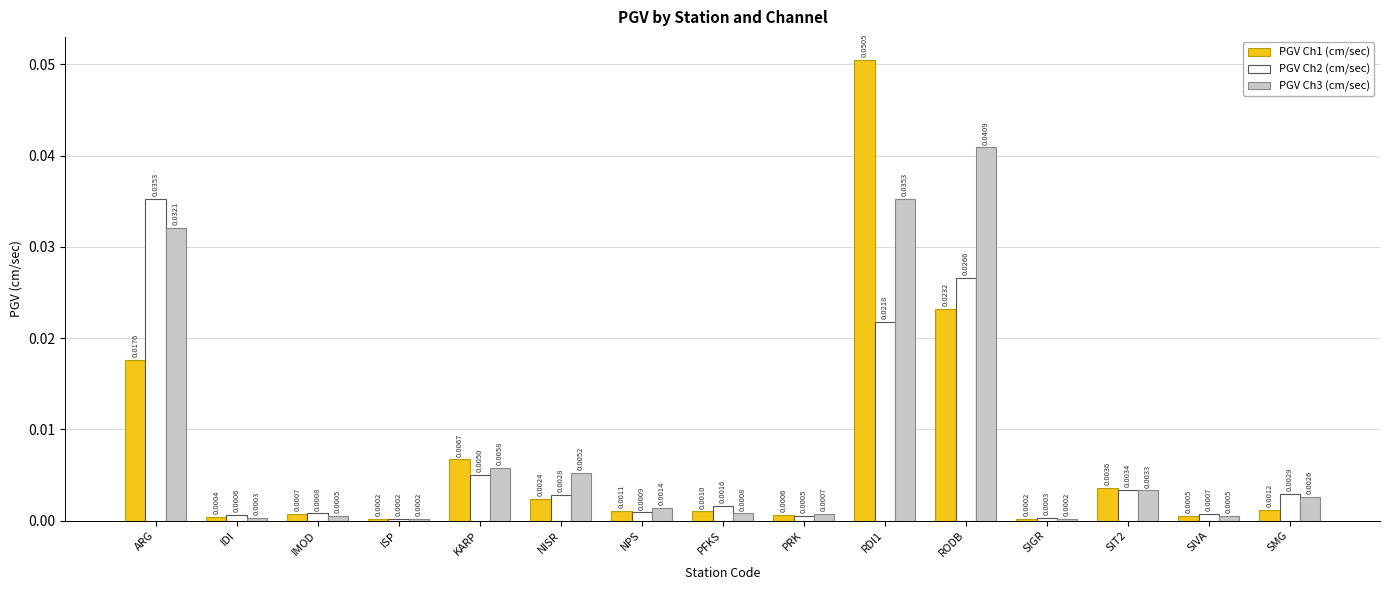

Which series has the largest total across all categories?

PGV Ch3 (cm/sec)